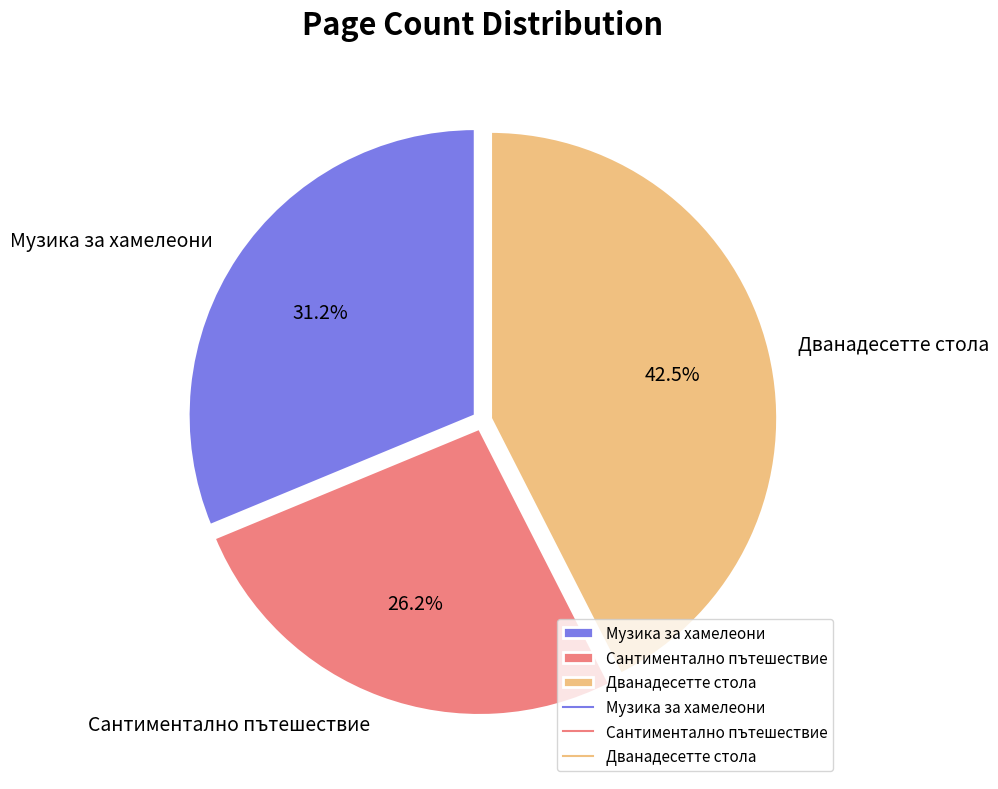

Is the sum of Музика за хамелеони and Дванадесетте стола greater than half?

Yes